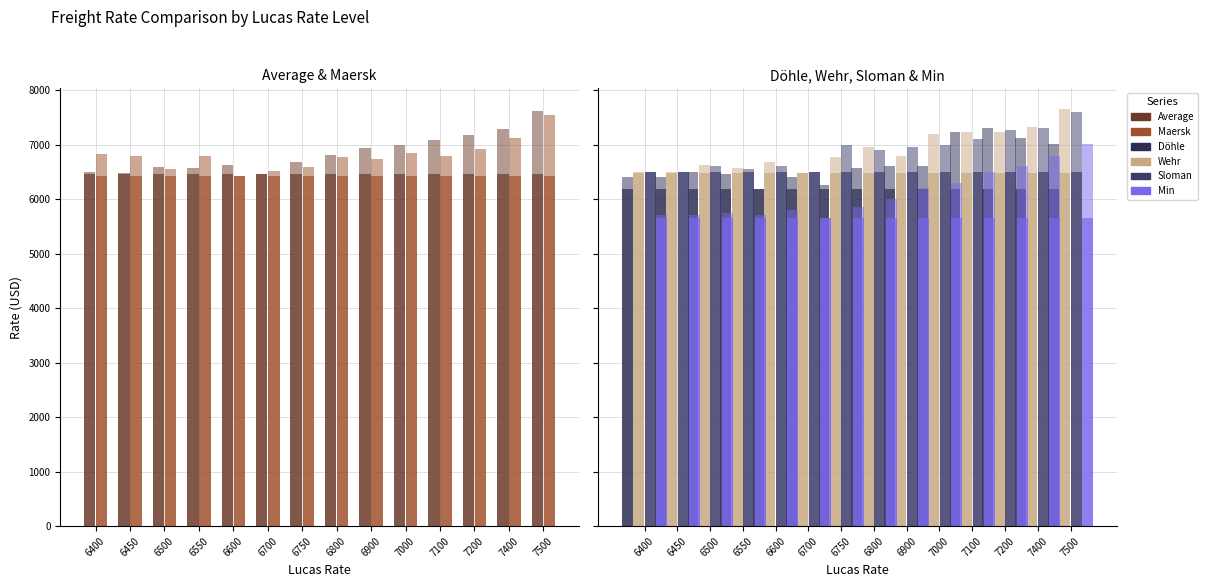

What is the lowest value of the Maersk series?

6433